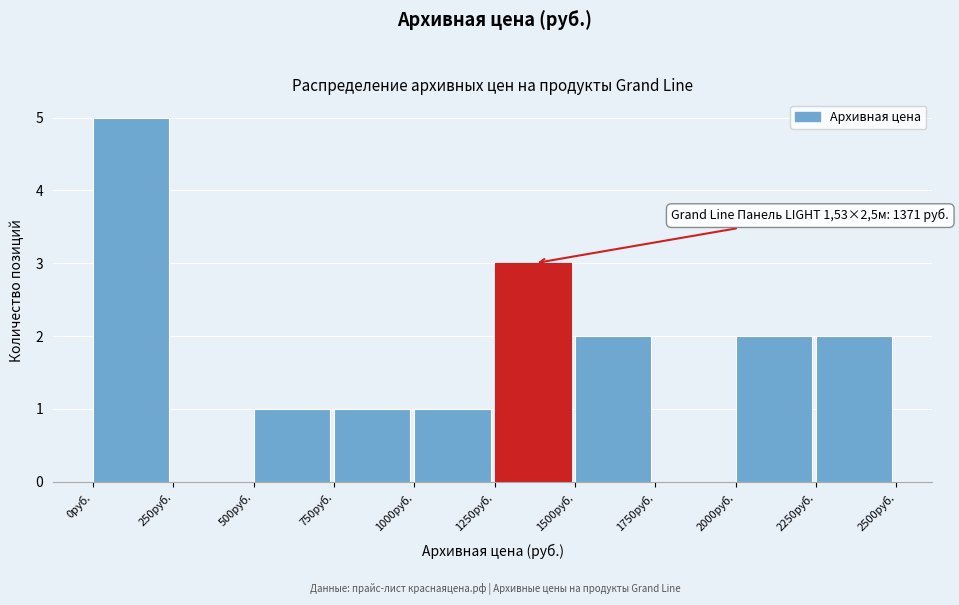

Which range on the x-axis has the tallest bar?

0 to 250